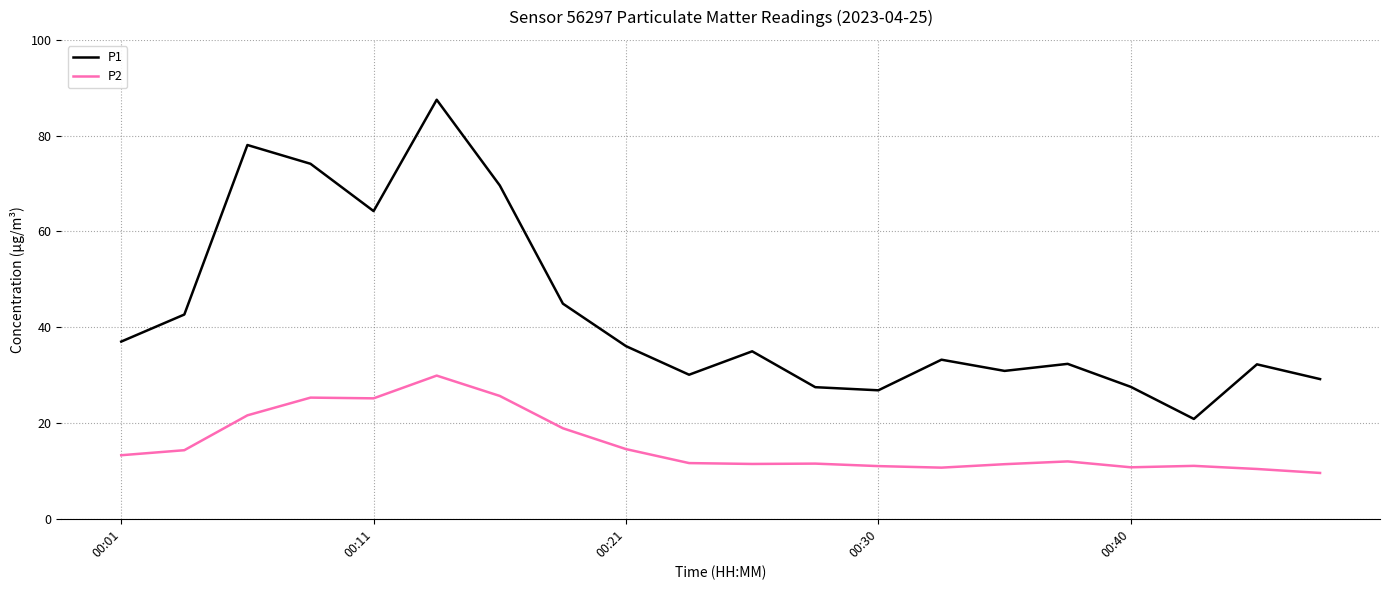

True or false: P1 and P2 cross at least once.

False